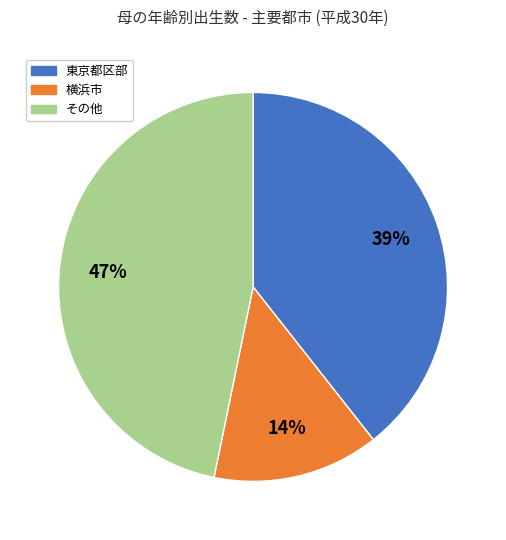

To the nearest percent, what is the average slice percentage?

33%